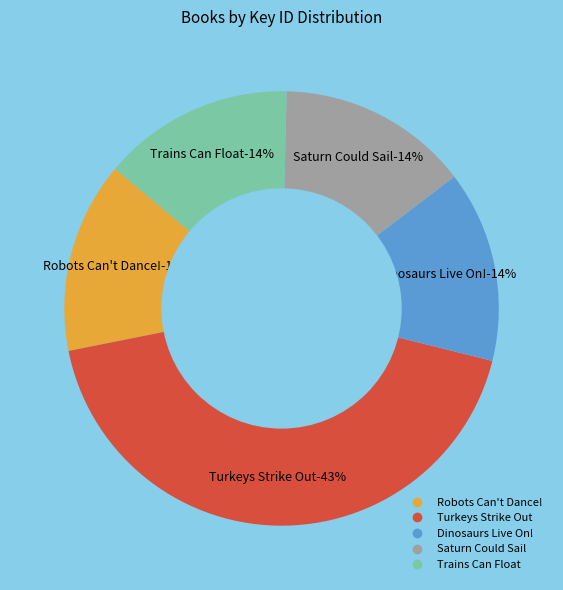

How many segments does this pie chart have?

5